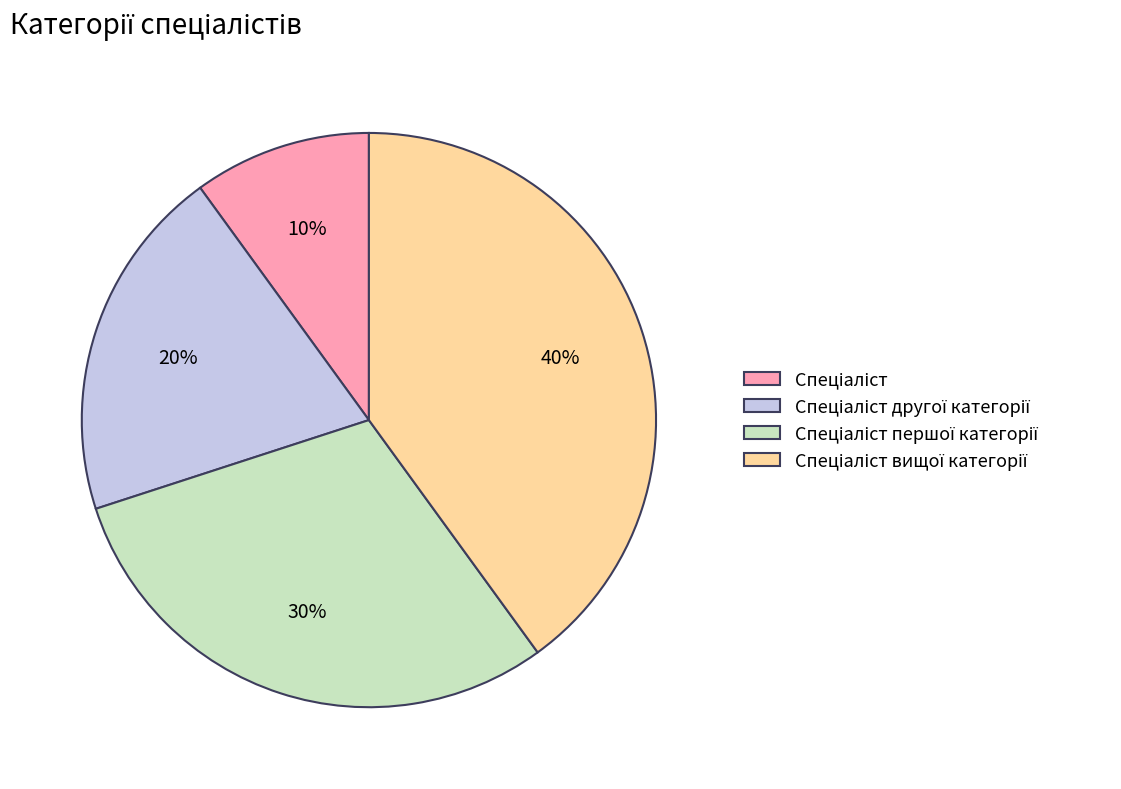

To the nearest percent, what is the average slice percentage?

25%